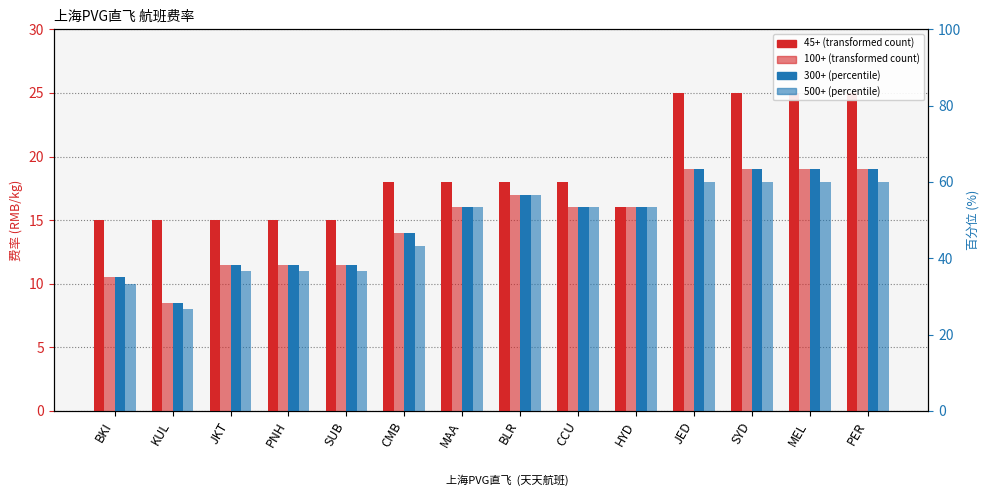

Are the bars grouped side by side (vs. stacked)?

Yes